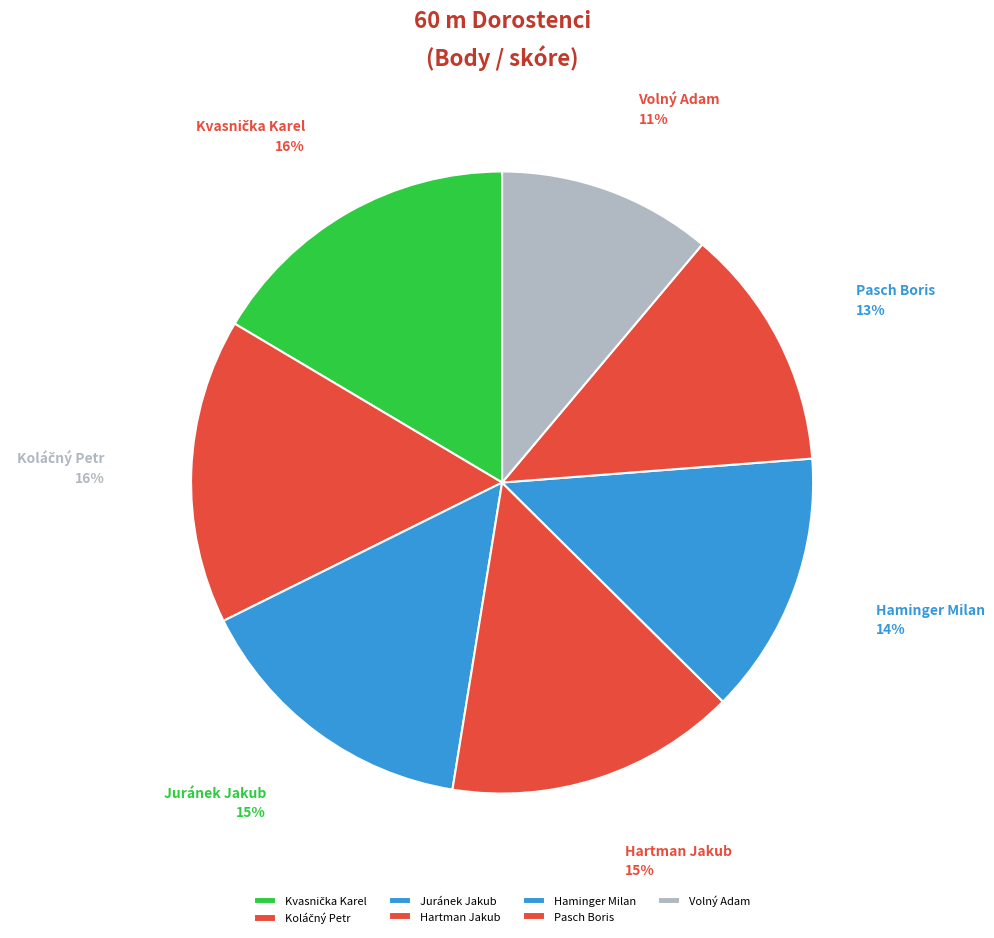

True or false: Haminger Milan accounts for 14% of the total.

True